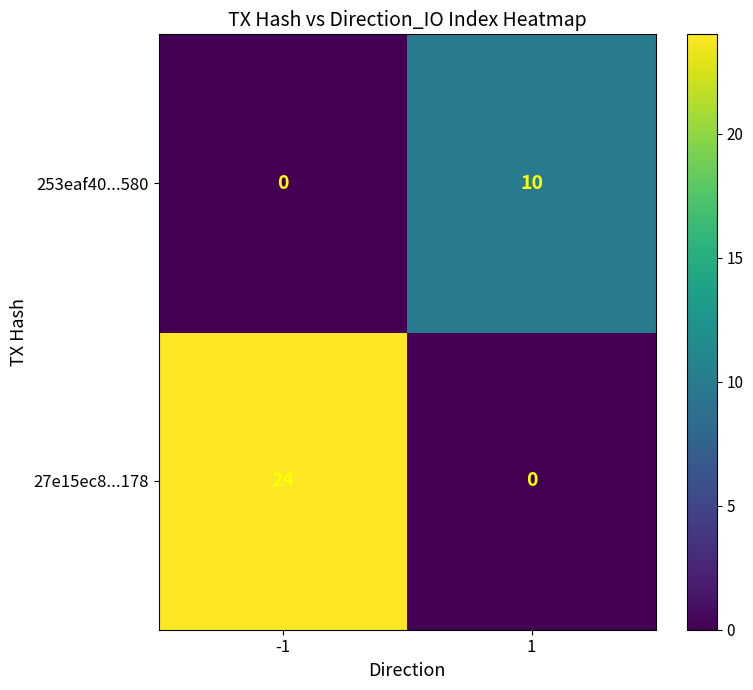

What is the maximum value for 27e15ec8...178?

24